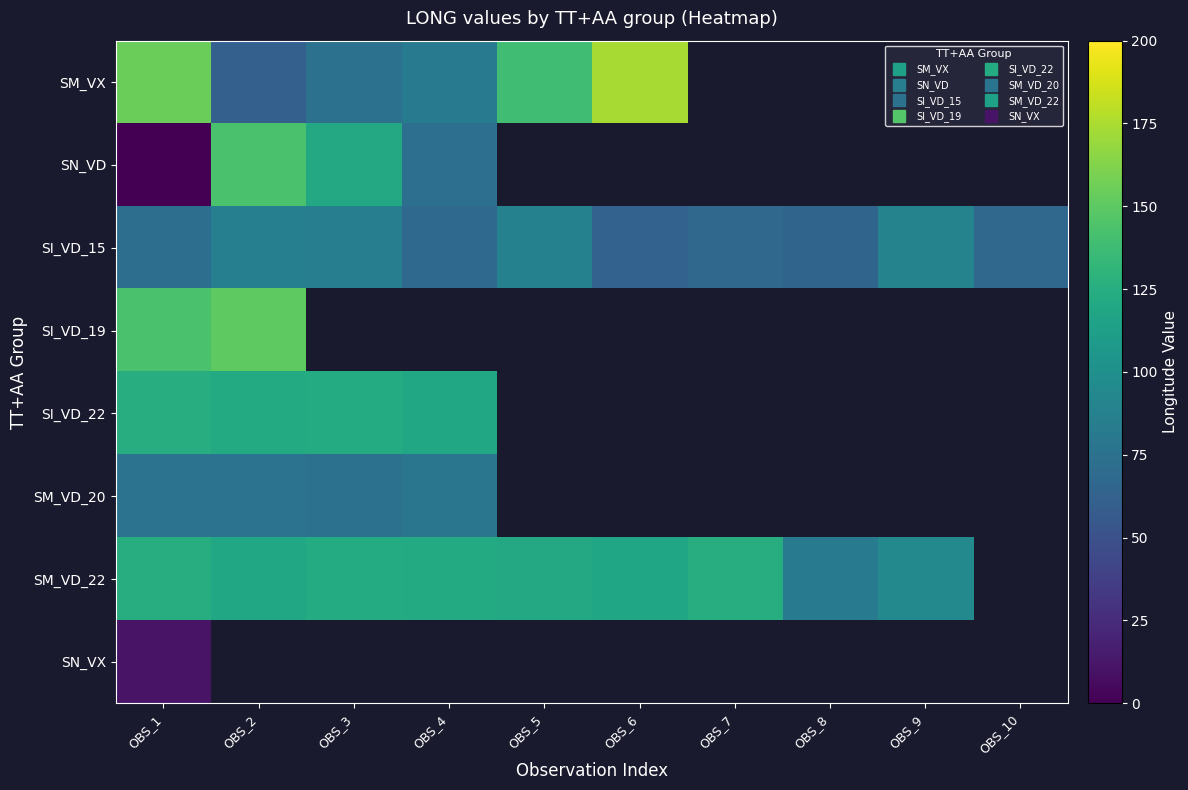

True or false: SI_VD_22 has a value of 121.9 at OBS_2.

True